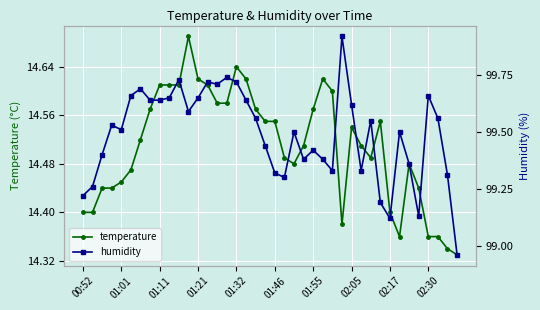

At how many categories does at least one series exceed 63?

40